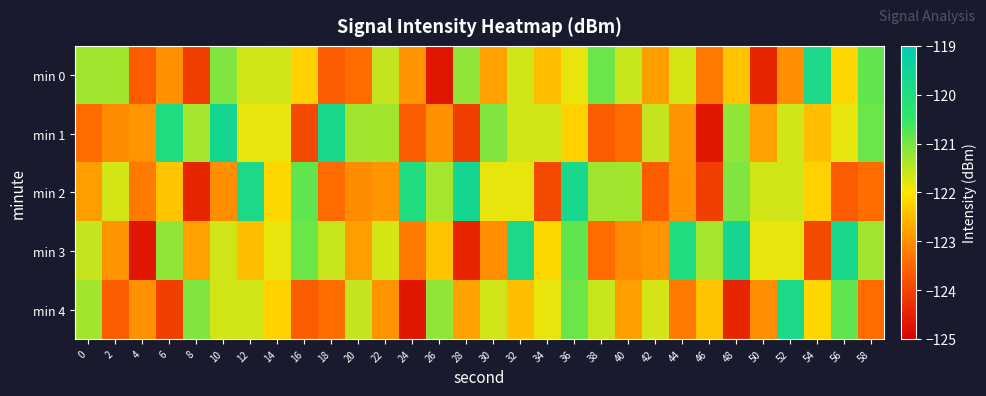

What is the total value across all series at 24?

-614.5